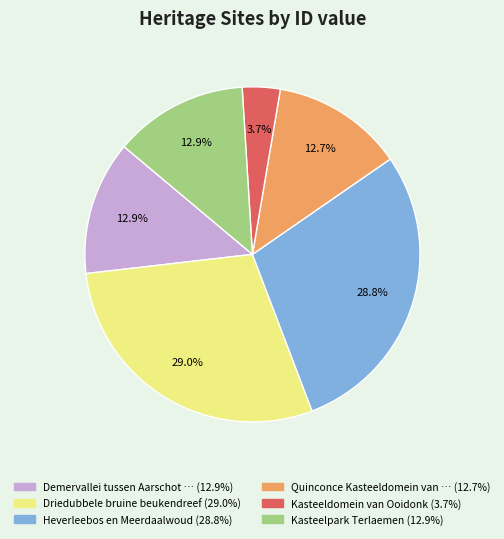

Is there a majority slice in this chart?

No